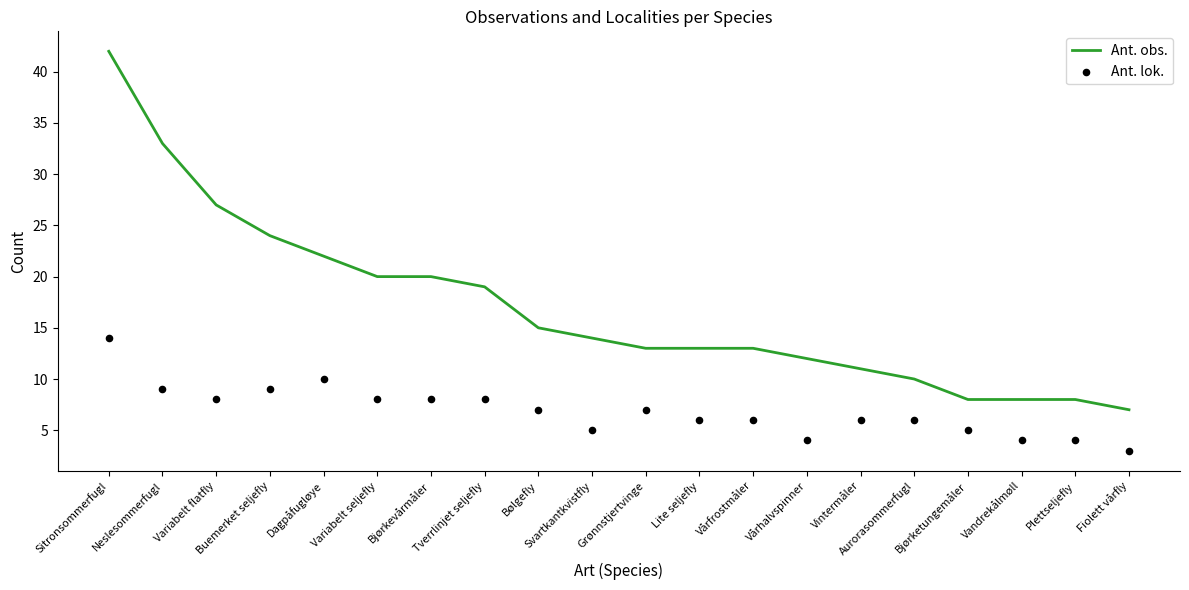

At which category is the sum across all series the highest?

Sitronsommerfugl